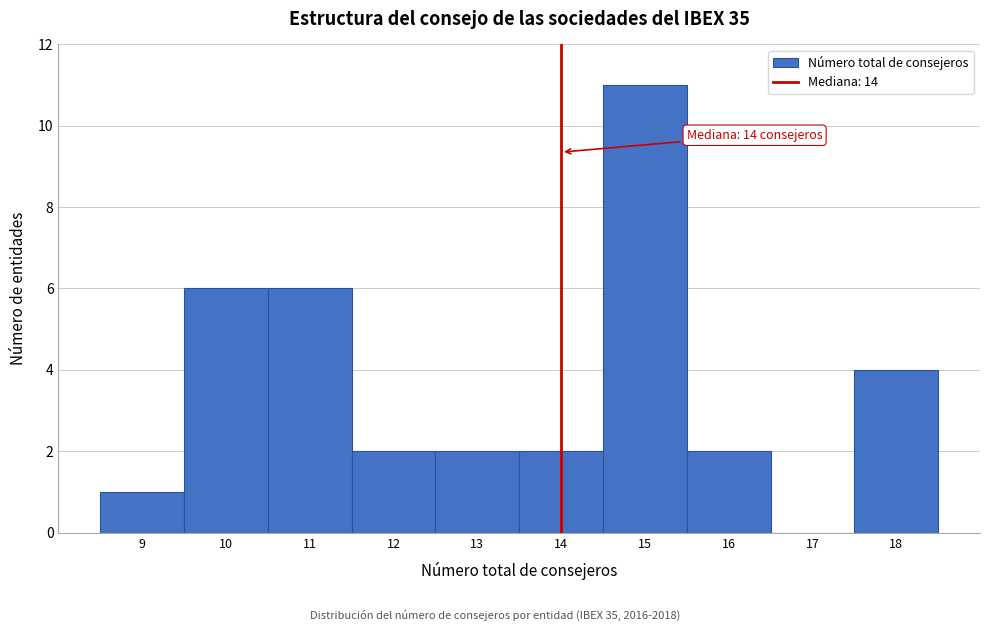

Over which range of the x-axis is the bar tallest?

14.5 to 15.5